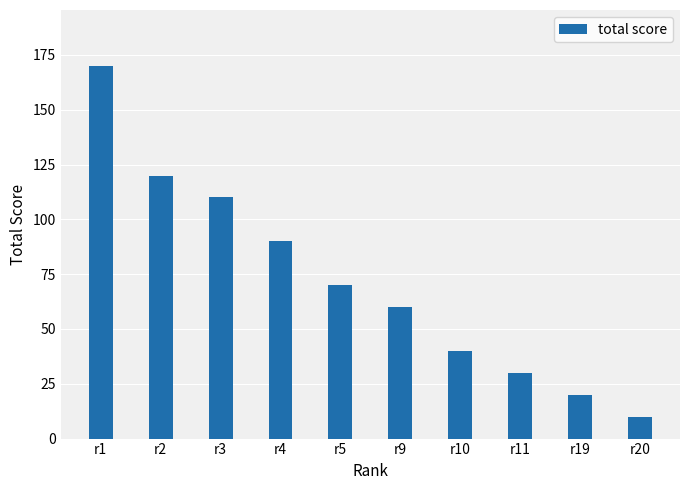

What is the sum of all values?

720